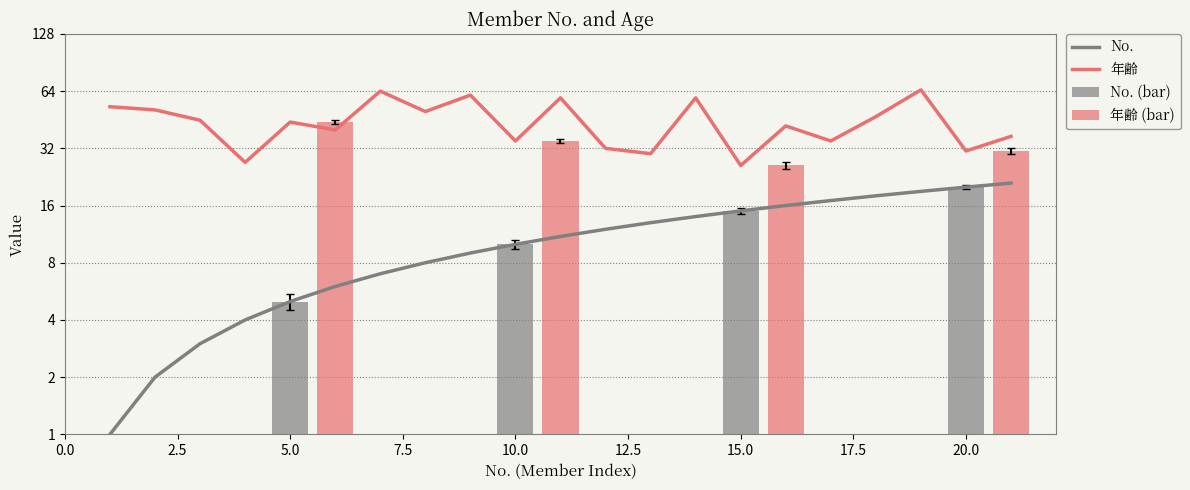

True or false: 年齢 has a value of 59 at MW014.

True